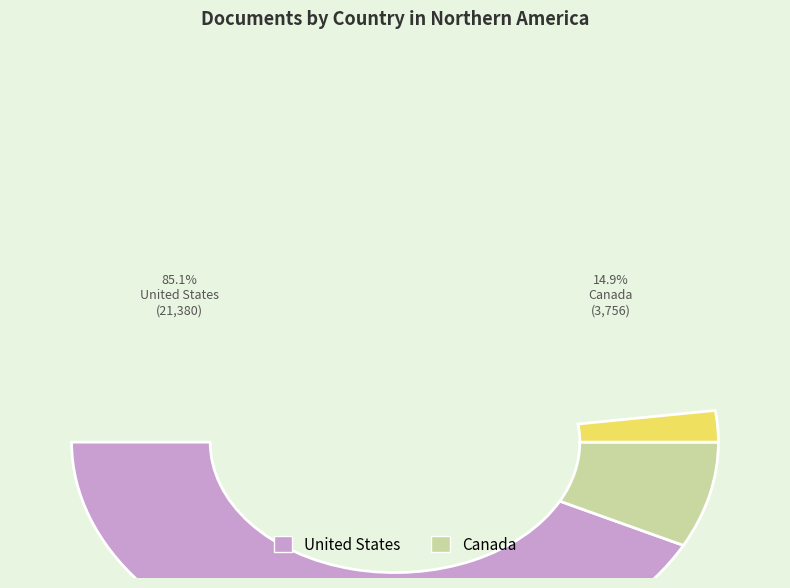

Approximately how many times larger is the value at Canada compared to United States?

0.2